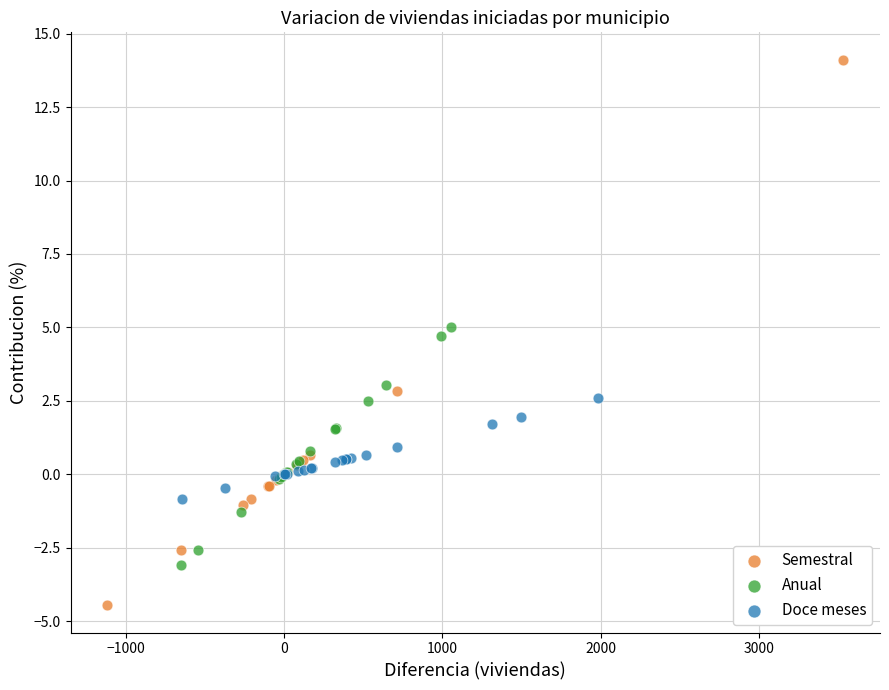

Which series contains the highest Y value?

Semestral